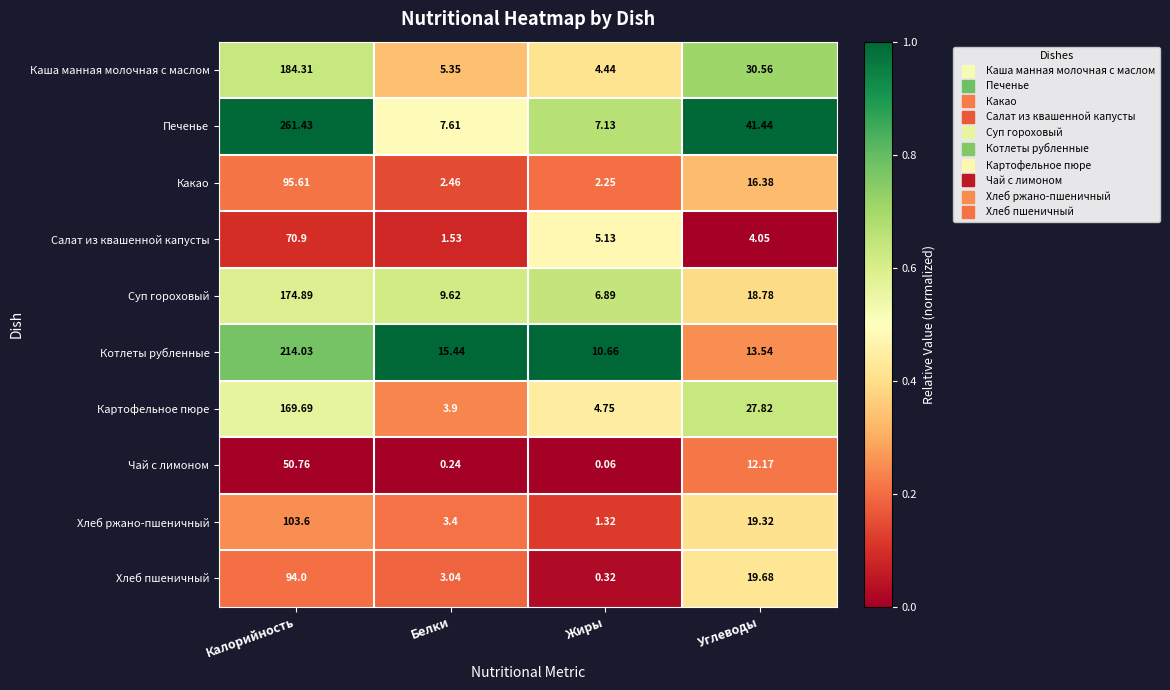

Where does the Каша манная молочная с маслом series first go above 30?

Калорийность